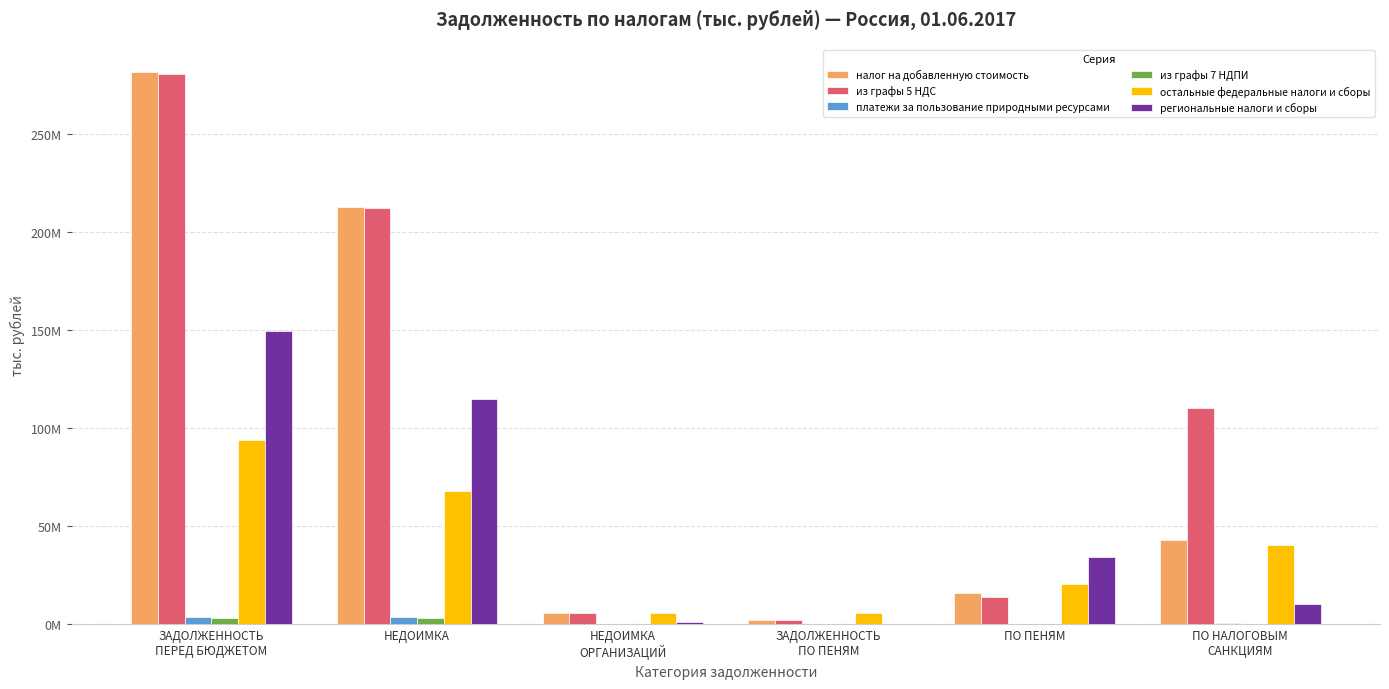

What are all the series names shown in the legend?

налог на добавленную стоимость, из графы 5 НДС, платежи за пользование природными ресурсами, из графы 7 НДПИ, остальные федеральные налоги и сборы, региональные налоги и сборы